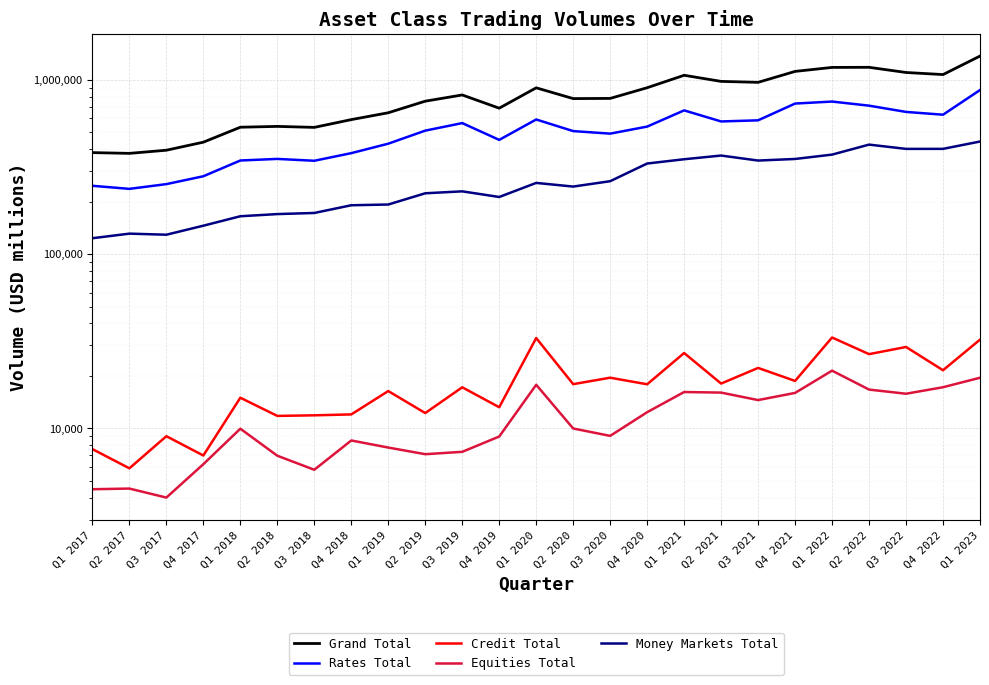

At which category does Equities Total reach its first local valley?

Q3 2017